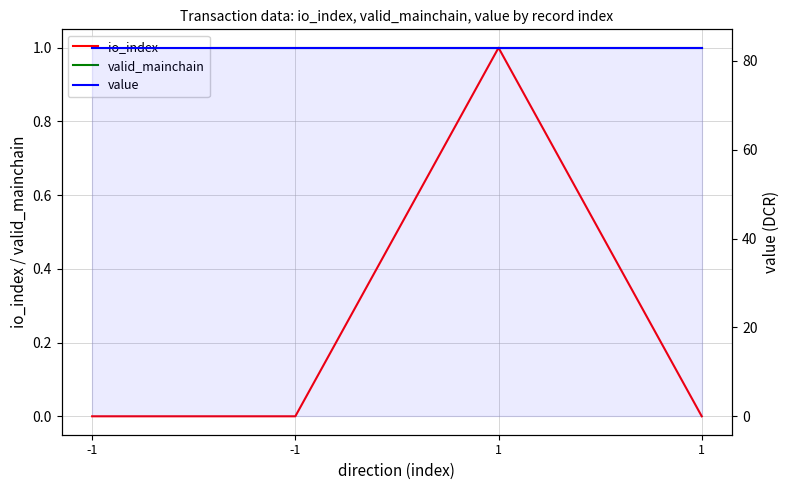

At how many categories does at least one series exceed 30?

4